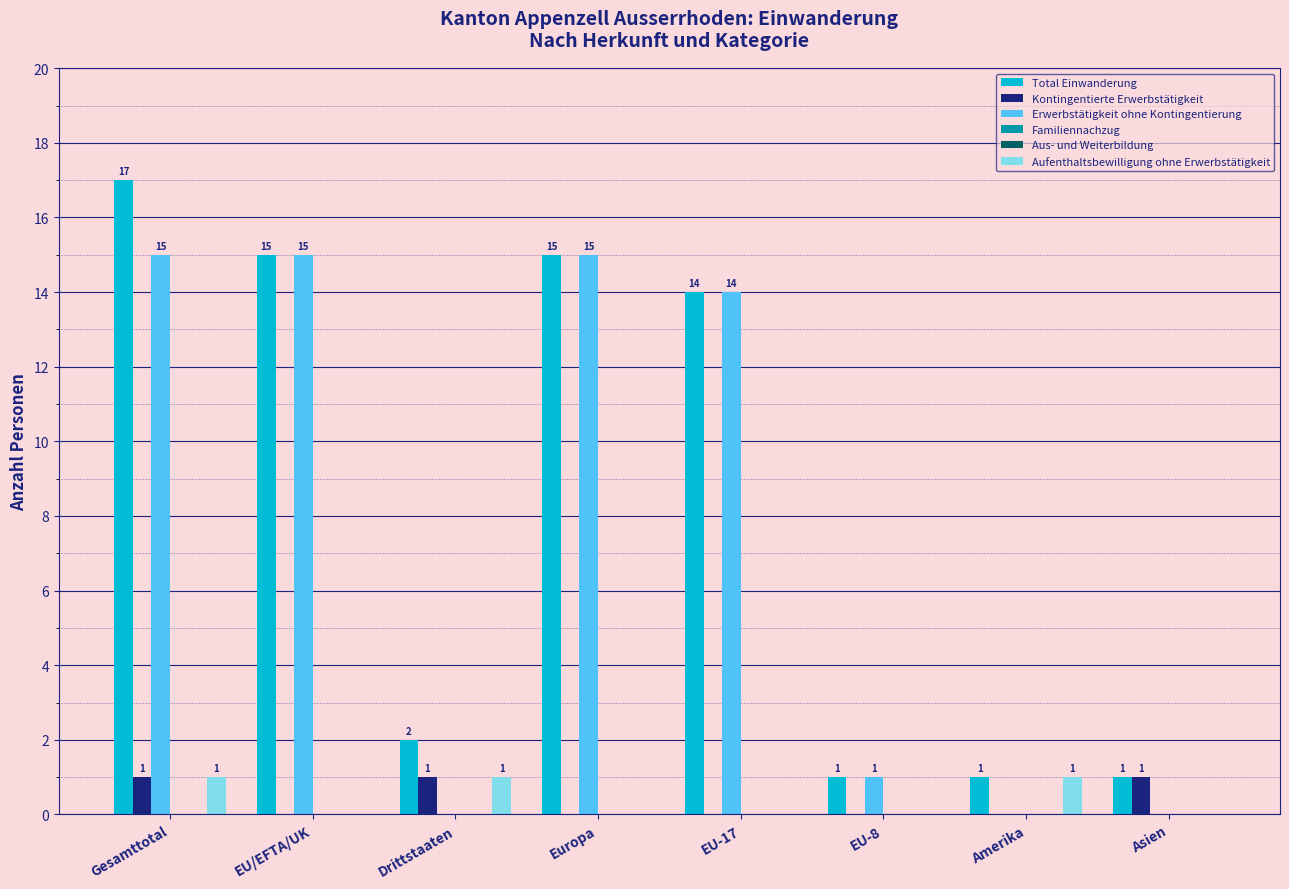

Reading right to left, extract all data points from this chart.

Total Einwanderung: Asien=1	Amerika=1	EU-8=1	EU-17=14	Europa=15	Drittstaaten=2	EU/EFTA/UK=15	Gesamttotal=17
Kontingentierte Erwerbstätigkeit: Asien=1	Amerika=0	EU-8=0	EU-17=0	Europa=0	Drittstaaten=1	EU/EFTA/UK=0	Gesamttotal=1
Erwerbstätigkeit ohne Kontingentierung: Asien=0	Amerika=0	EU-8=1	EU-17=14	Europa=15	Drittstaaten=0	EU/EFTA/UK=15	Gesamttotal=15
Familiennachzug: Asien=0	Amerika=0	EU-8=0	EU-17=0	Europa=0	Drittstaaten=0	EU/EFTA/UK=0	Gesamttotal=0
Aus- und Weiterbildung: Asien=0	Amerika=0	EU-8=0	EU-17=0	Europa=0	Drittstaaten=0	EU/EFTA/UK=0	Gesamttotal=0
Aufenthaltsbewilligung ohne Erwerbstätigkeit: Asien=0	Amerika=1	EU-8=0	EU-17=0	Europa=0	Drittstaaten=1	EU/EFTA/UK=0	Gesamttotal=1